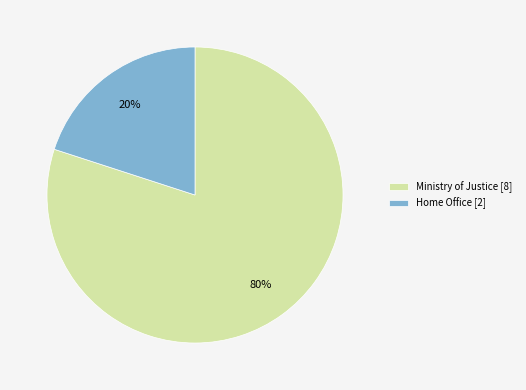

Which category has the biggest portion of the pie?

Ministry of Justice [8]